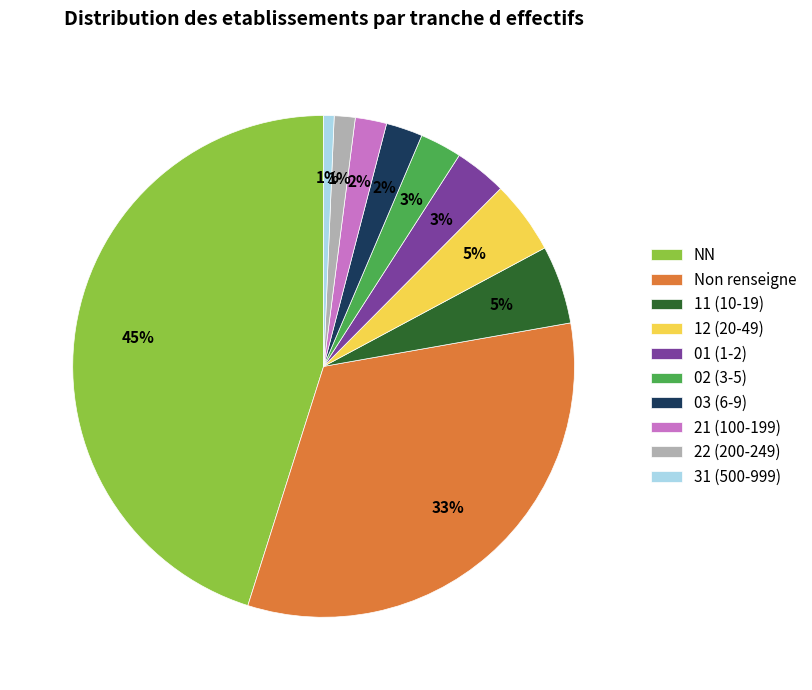

Is there a majority slice in this chart?

No